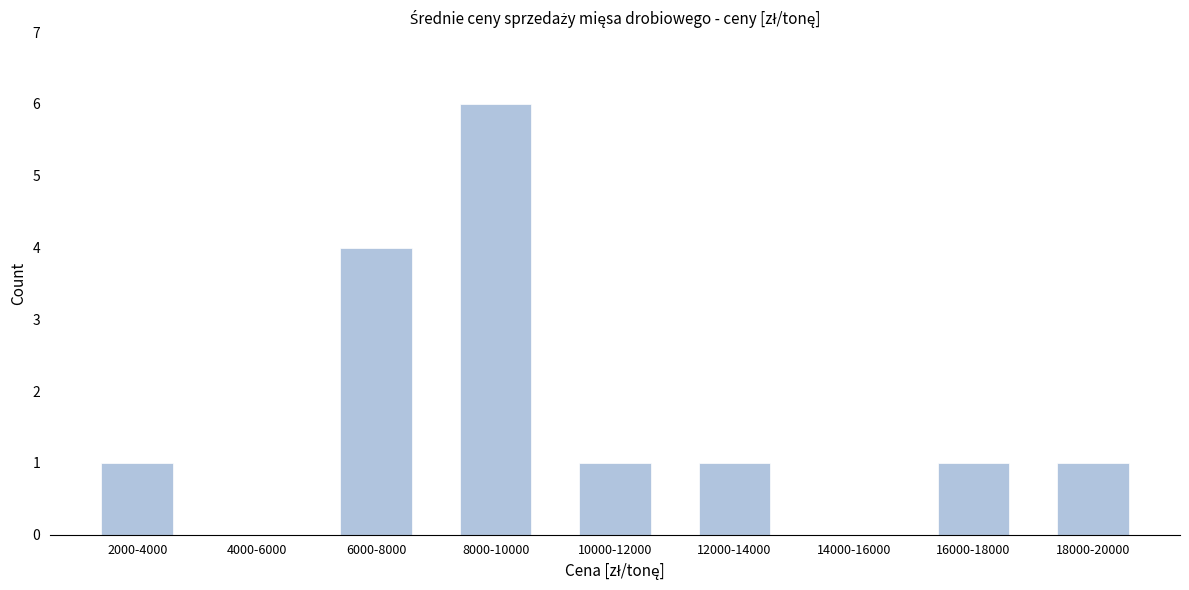

Reading right to left, list all the values displayed in this chart.

18000-20000=1	16000-18000=1	14000-16000=0	12000-14000=1	10000-12000=1	8000-10000=6	6000-8000=4	4000-6000=0	2000-4000=1